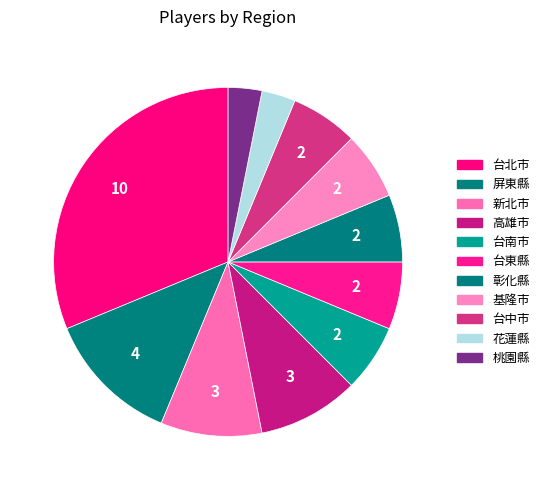

To the nearest percent, what is the average slice percentage?

9%